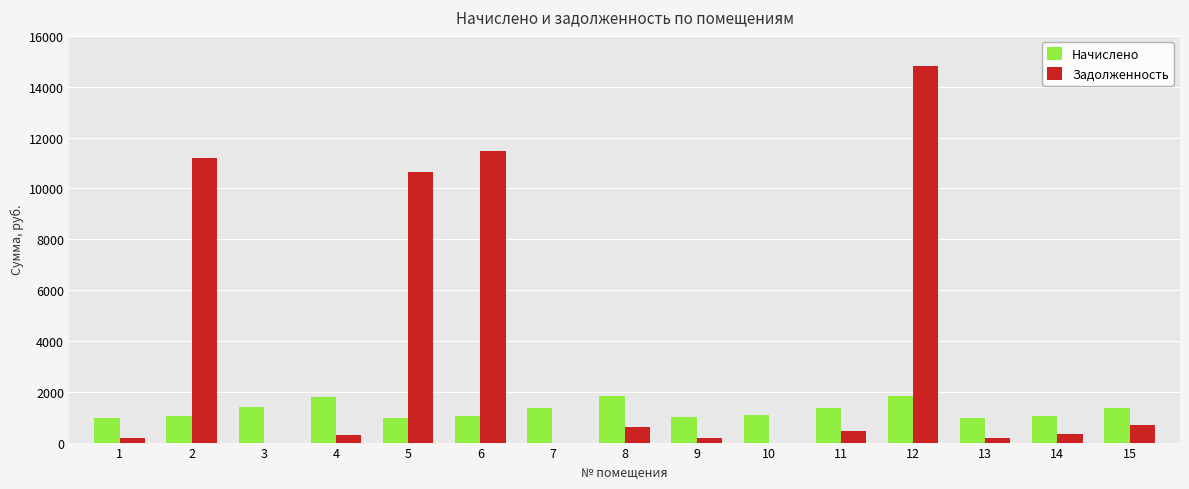

At which category is the sum across all series the highest?

12